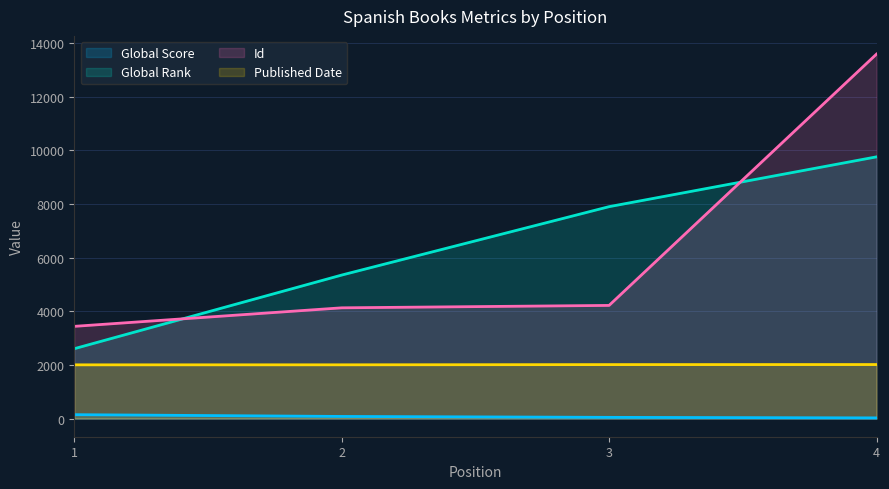

Rank the series at 3 from highest to lowest value.

Global Rank, Id, Published Date, Global Score